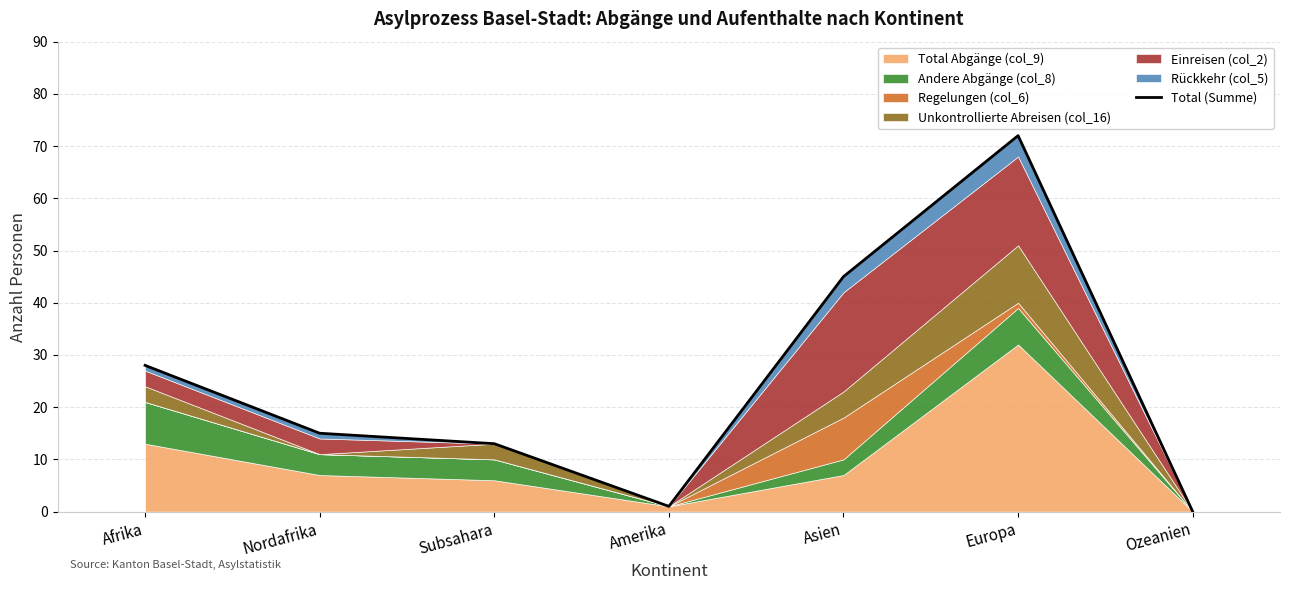

Rank the categories by value from lowest to highest.

Ozeanien, Amerika, Subsahara, Nordafrika, Afrika, Asien, Europa